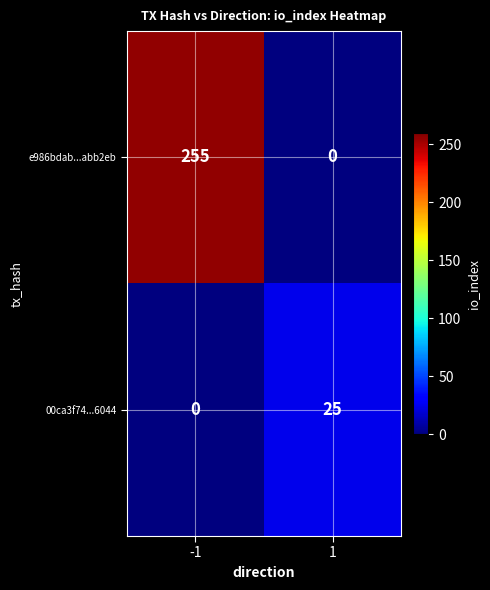

At 1, list the series in order from smallest to largest.

e986bdab...abb2eb, 00ca3f74...6044